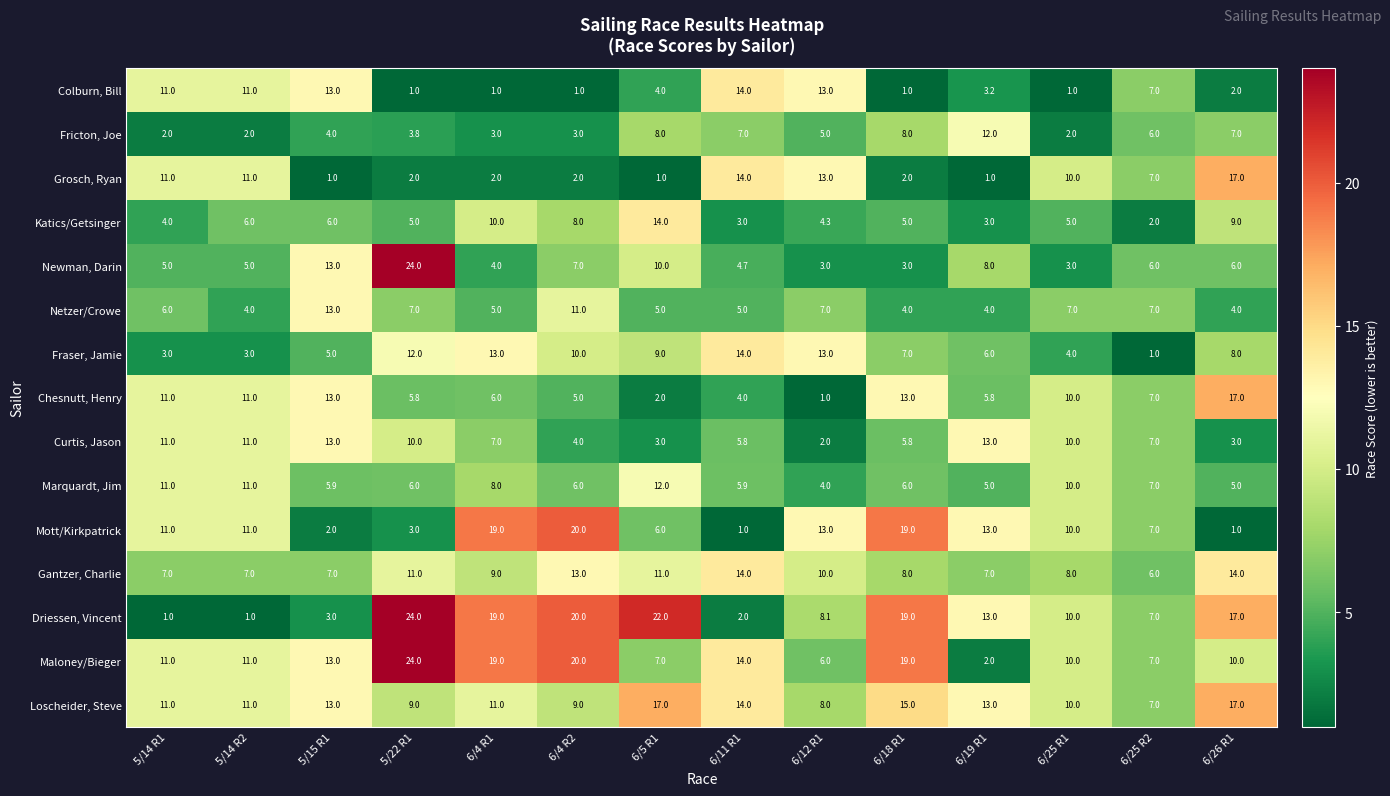

What is the approximate value of Marquardt, Jim at 6/26 R1?

5.0